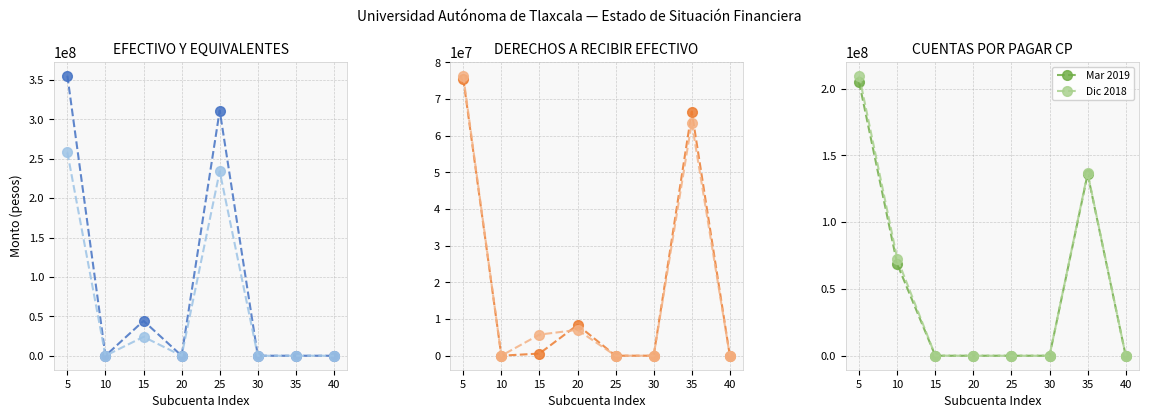

At how many categories does at least one series exceed 21969686?

3